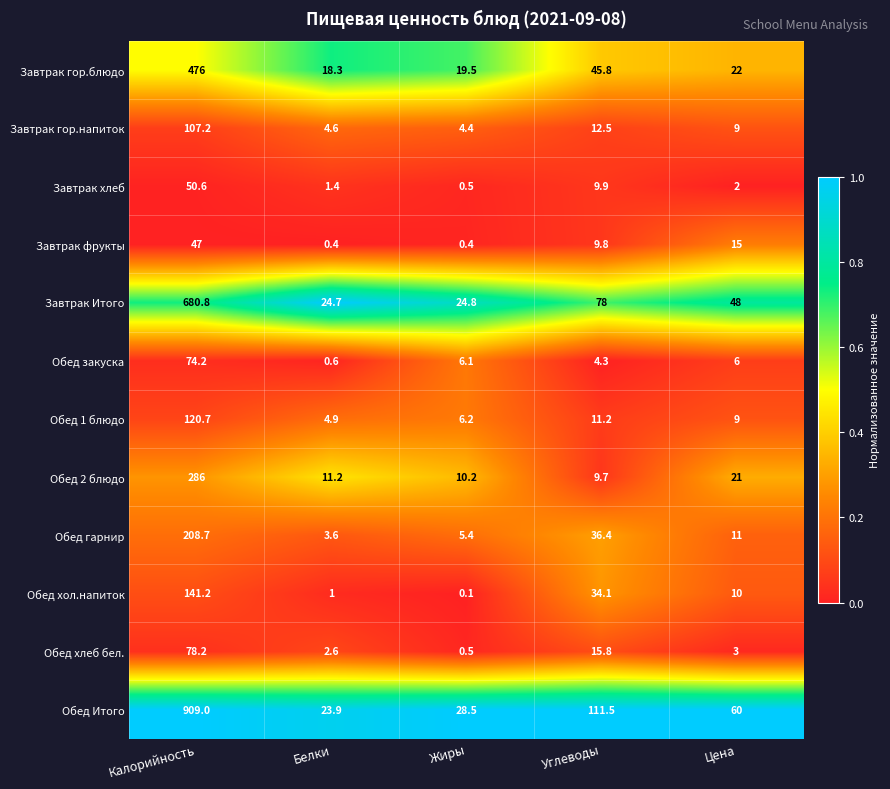

True or false: Обед хол.напиток has a value of 10.0 at Цена.

True